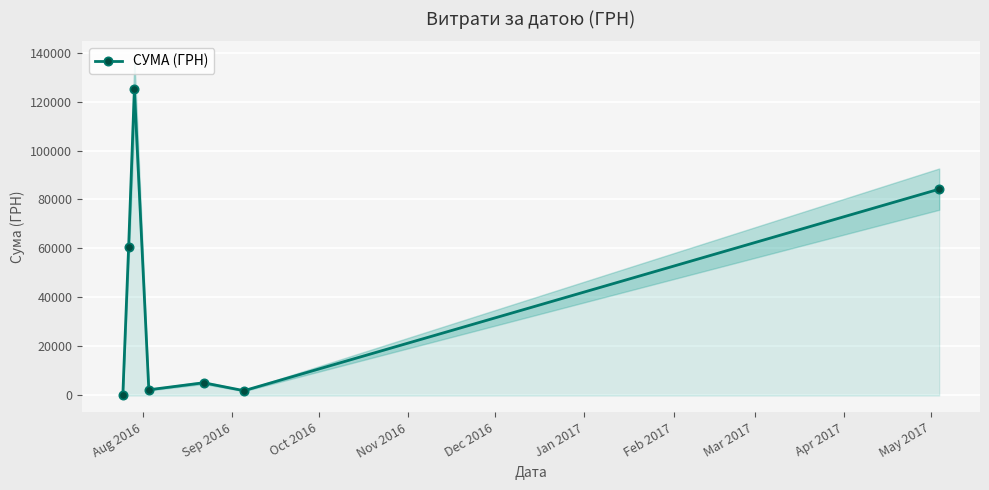

Does the chart display data point markers on the line(s)?

Yes